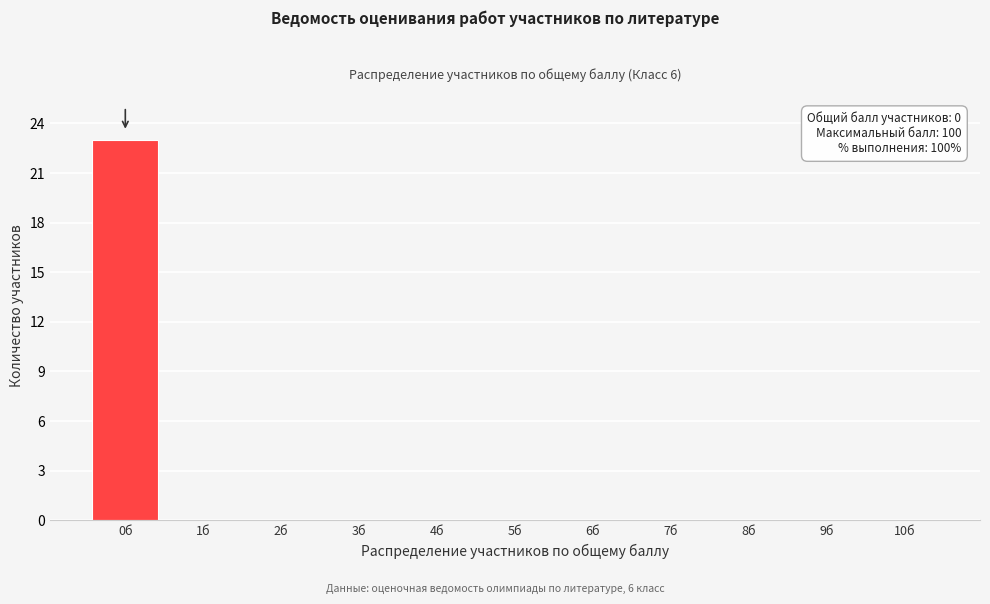

Over which range of the x-axis is the bar tallest?

-0.5 to 0.5